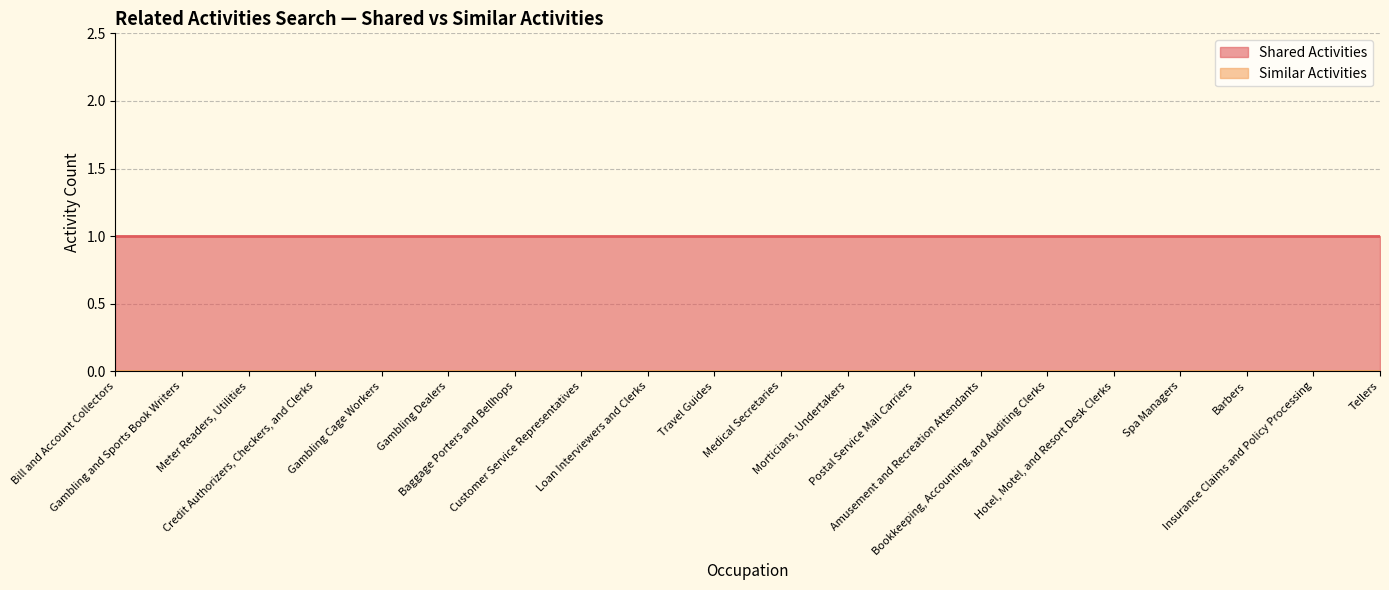

At which label does Shared Activities reach its minimum?

Bill and Account Collectors